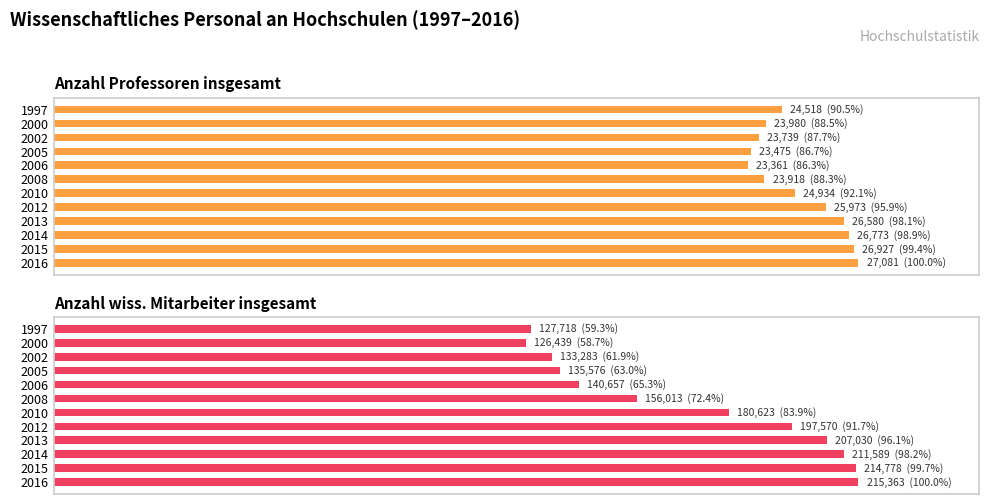

How many bars are there in total?

24